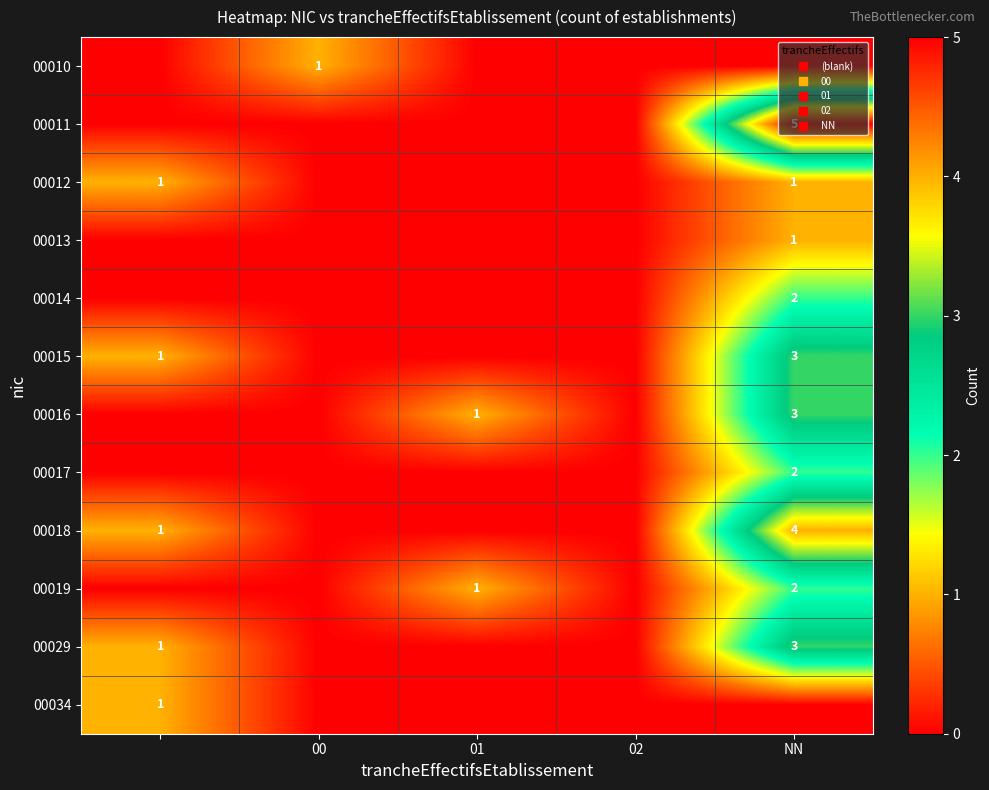

At how many categories does at least one series exceed 2?

1